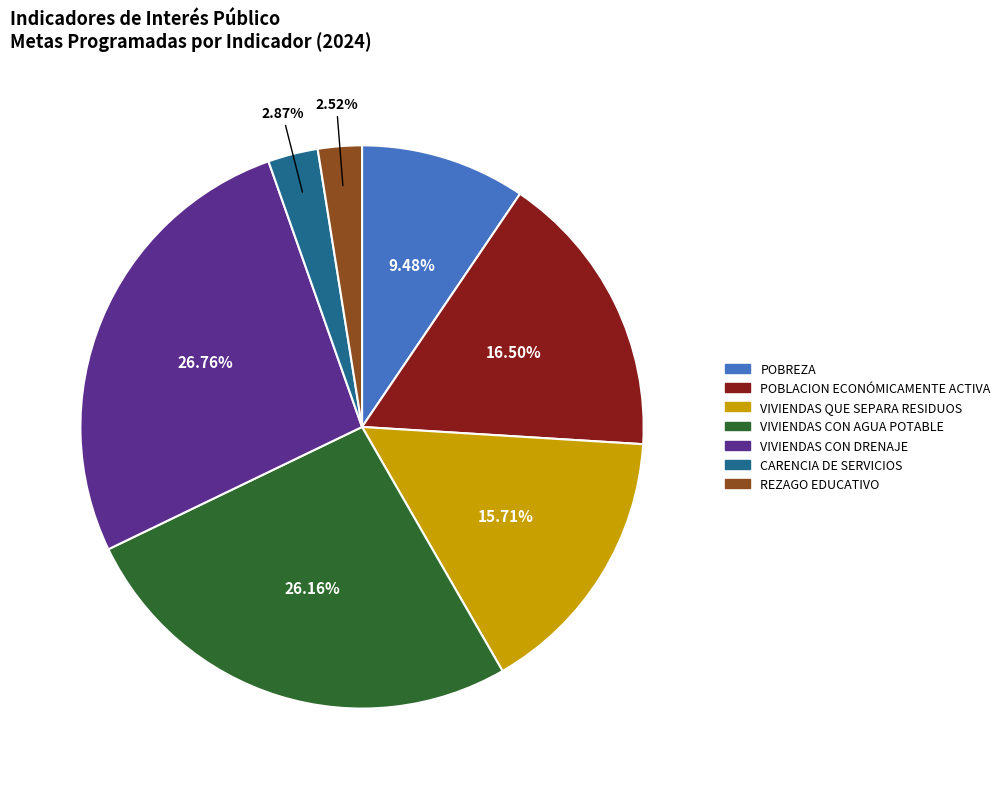

Between VIVIENDAS CON DRENAJE and VIVIENDAS CON AGUA POTABLE, which is larger?

VIVIENDAS CON DRENAJE